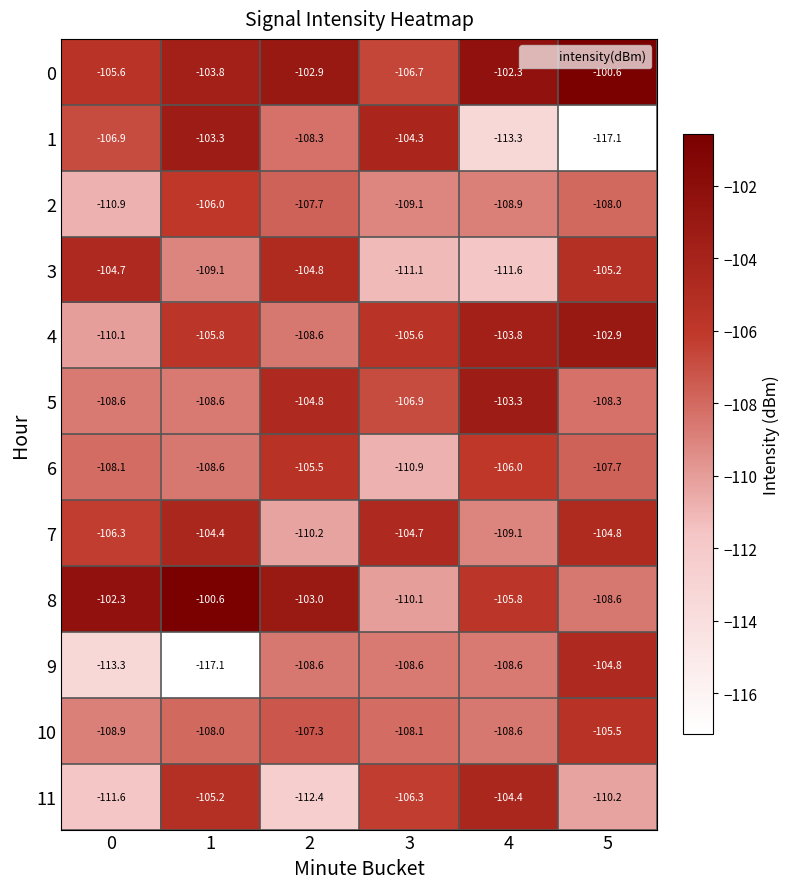

Between 2 and 5, which series saw the biggest shift?

1